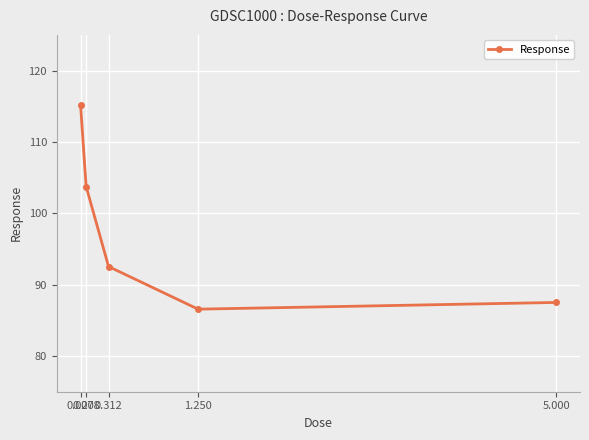

At which category does the chart reach its minimum across all series?

1.250